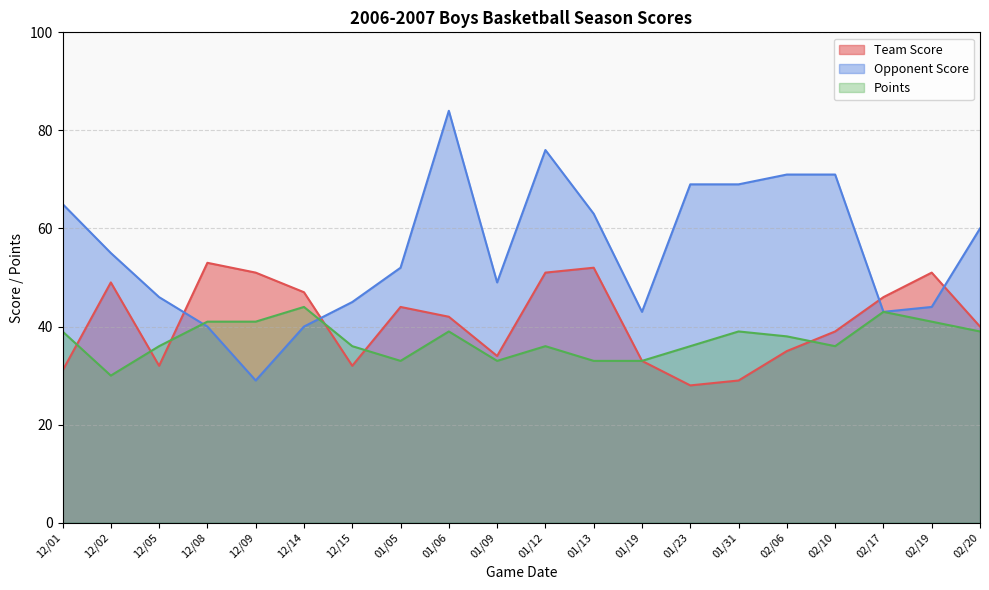

After their last crossing, which series has the higher values: Opponent Score or Points?

Opponent Score